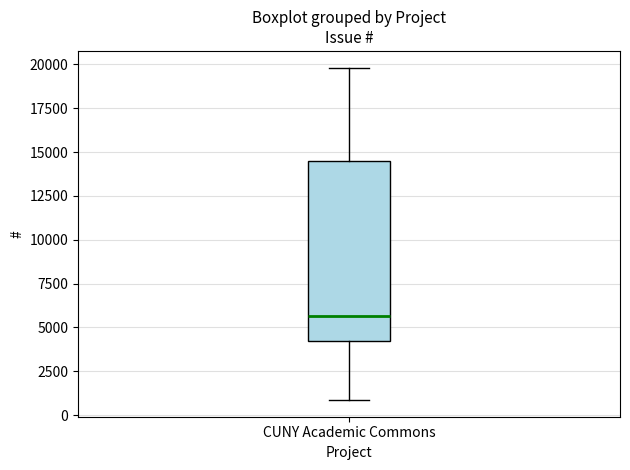

Transcribe this box plot: give where the median line is, the range the box spans, and where the two whiskers end, as read against the y-axis. The values are not printed on the chart, so give them approximately, as read against the axis.

median 5500, box 4000 to 14500, whiskers 1000 to 20000